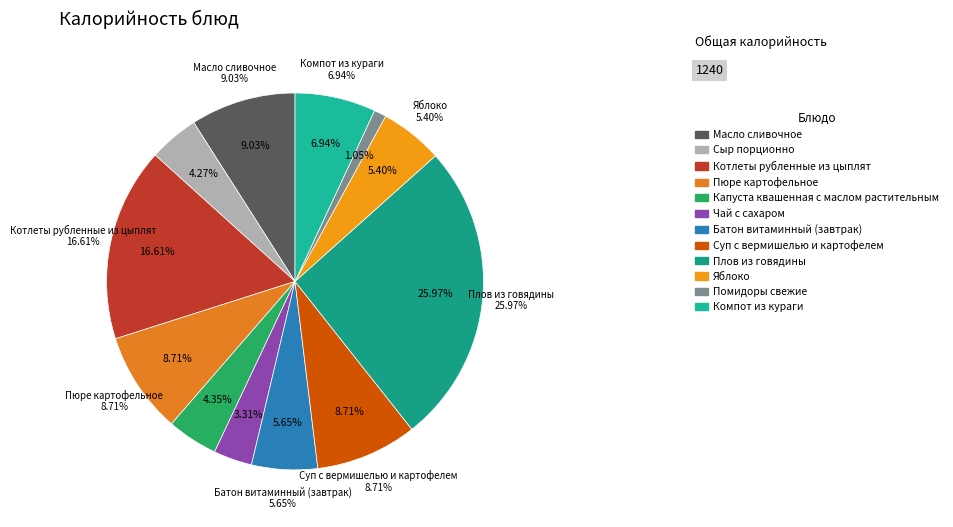

Count the number of slices in the pie.

12